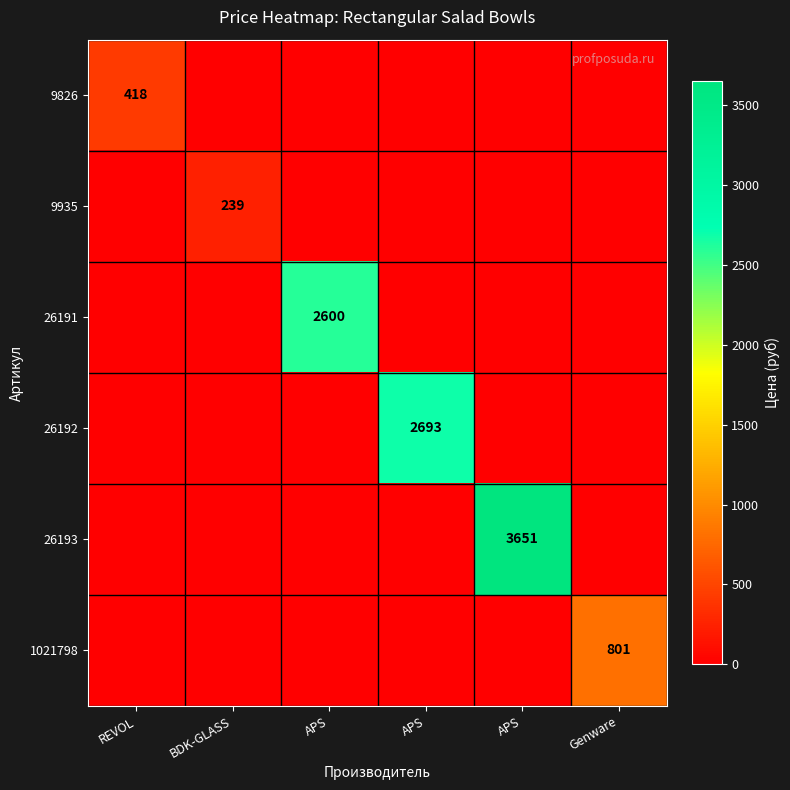

What is the greatest value displayed?

3651